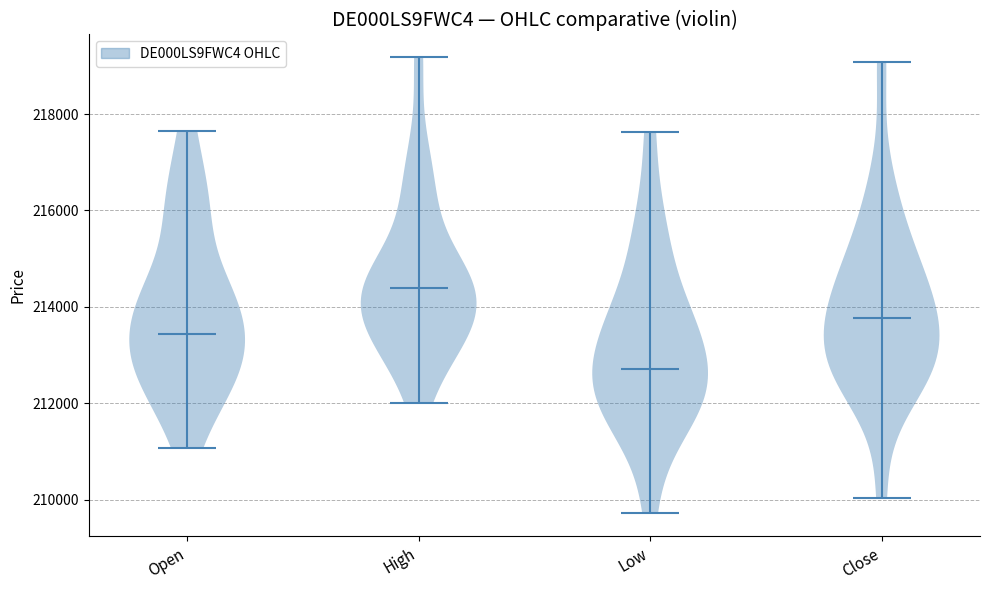

Reading left to right, read every violin against the y-axis: where its median line is, and the lowest and highest points it reaches. The values are not printed on the chart, so give them approximately, as read against the axis.

Open: median line 213400, lowest point 211000, highest point 217600
High: median line 214400, lowest point 212000, highest point 219200
Low: median line 212800, lowest point 209800, highest point 217600
Close: median line 213800, lowest point 210000, highest point 219000